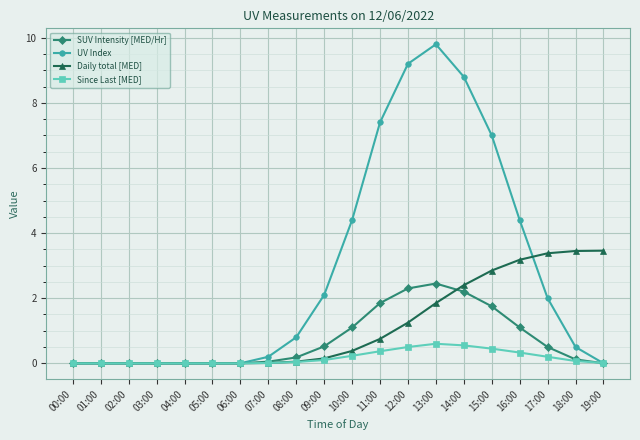

What is the sum of the Daily total [MED] values at 15:00 and 17:00?

6.2